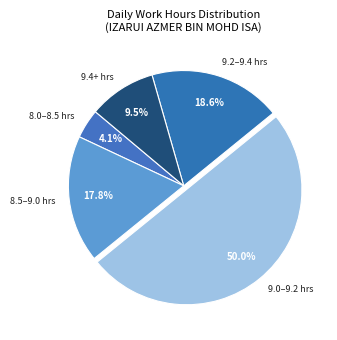

To the nearest percent, what is the average slice percentage?

20%